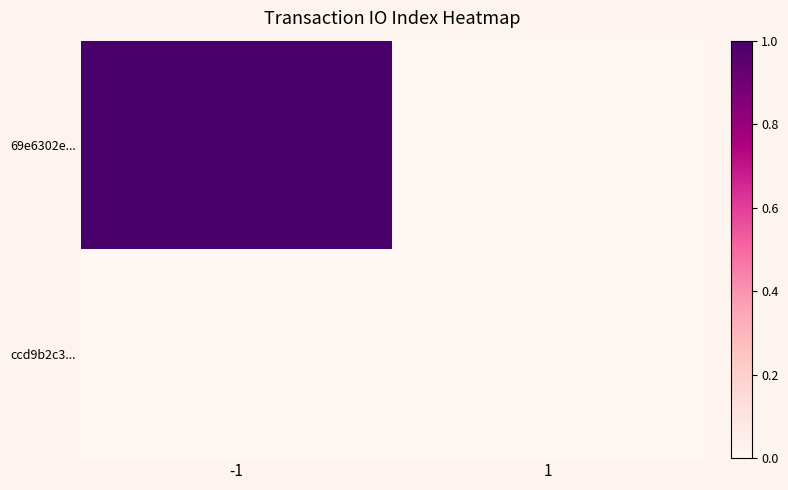

At which category is the sum across all series the highest?

-1